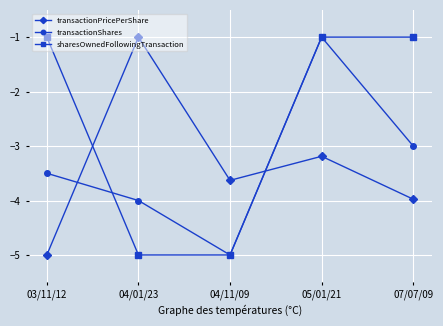

Is the value of sharesOwnedFollowingTransaction at 04/11/09 greater than the value of transactionPricePerShare at 07/07/09?

No